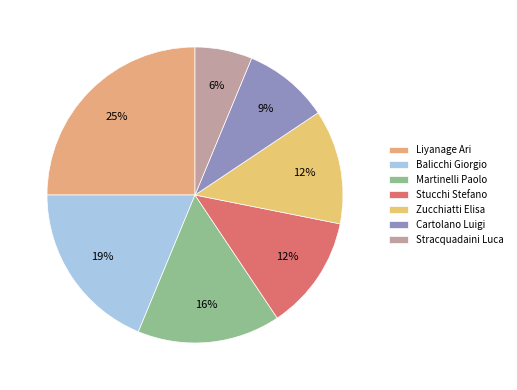

To the nearest percent, what is the average slice percentage?

14%